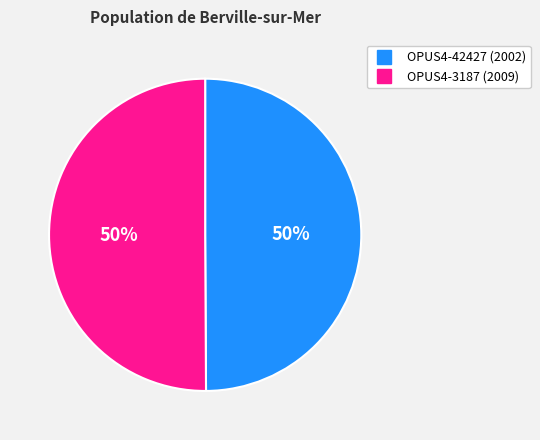

What is the ratio of the value at OPUS4-3187 to the value at OPUS4-42427?

1.0